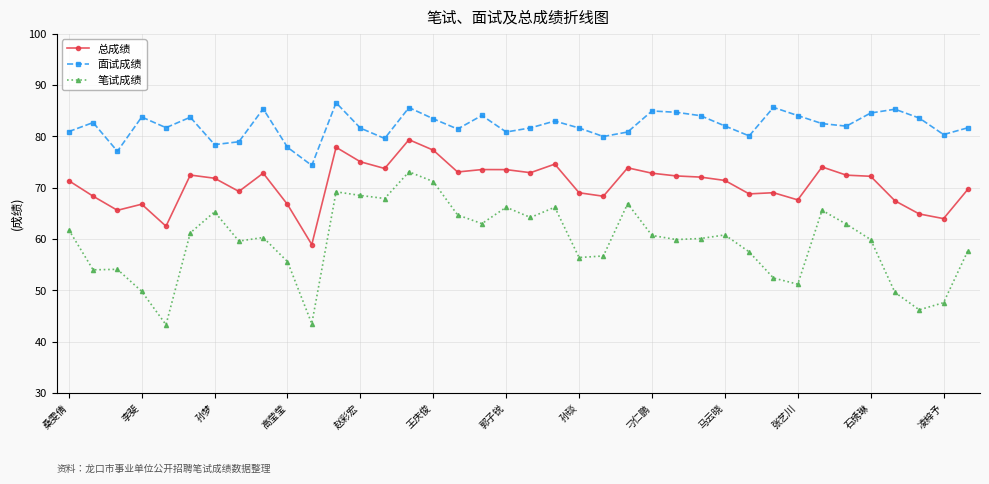

What is the sum of all 笔试成绩 values?

2254.8